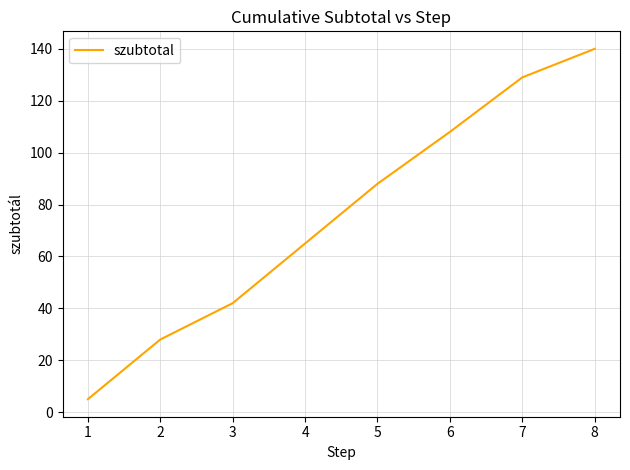

Count the number of data series in this chart.

1